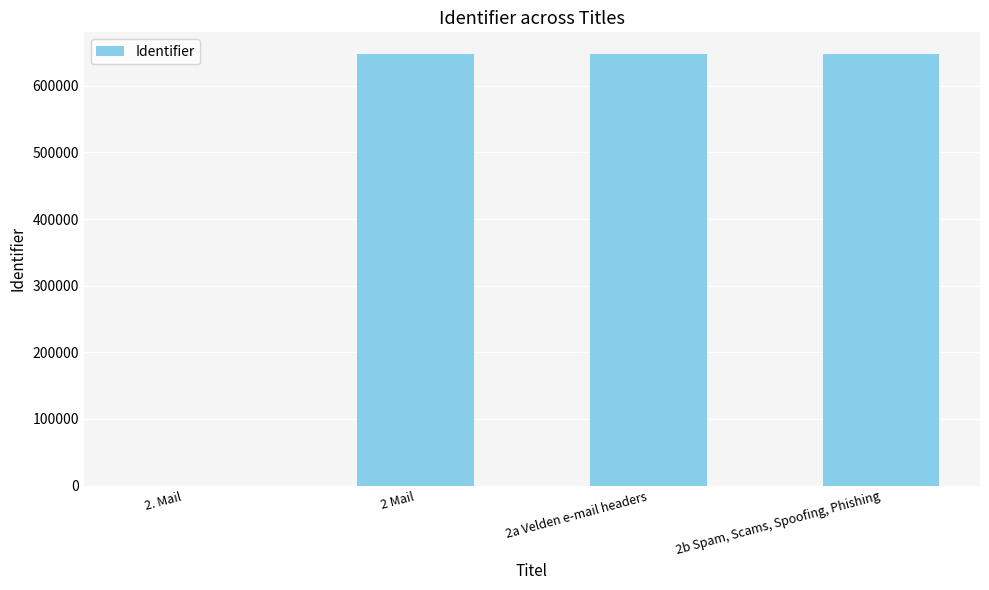

What is the greatest value displayed?

647807